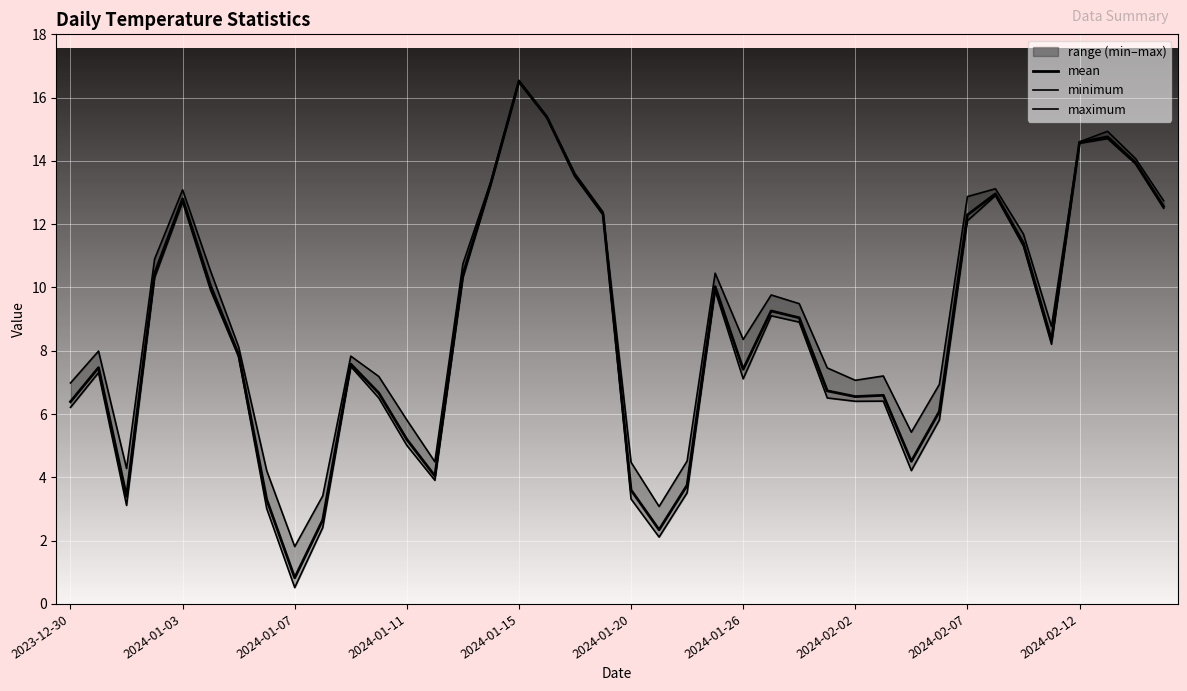

Which series has the largest range (max minus min)?

minimum